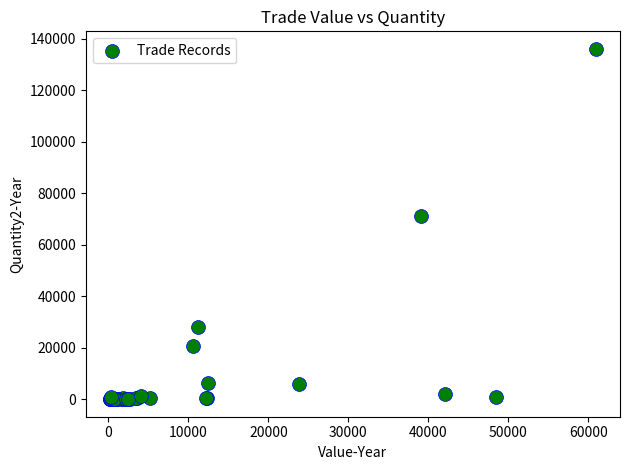

What Y value in the scatter plot is closest to 68058?

71152